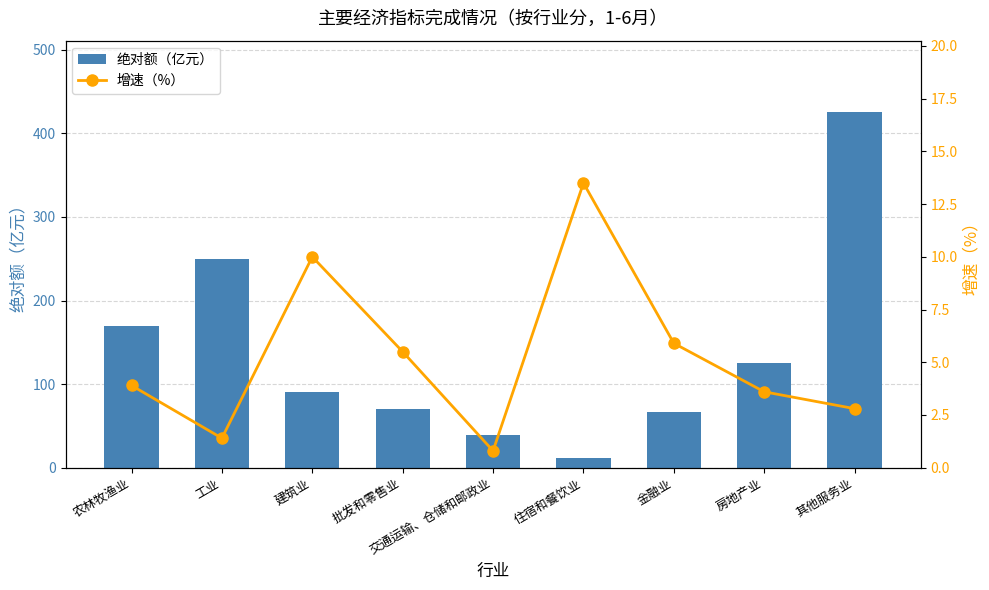

Reading left to right, transcribe all the data shown in this chart.

绝对额（亿元）: 农林牧渔业=169.8	工业=249.6	建筑业=91.1	批发和零售业=70.1	交通运输、仓储和邮政业=39.6	住宿和餐饮业=12.1	金融业=67.0	房地产业=125.3	其他服务业=425.7
增速（%）: 农林牧渔业=3.9	工业=1.4	建筑业=10.0	批发和零售业=5.5	交通运输、仓储和邮政业=0.8	住宿和餐饮业=13.5	金融业=5.9	房地产业=3.6	其他服务业=2.8